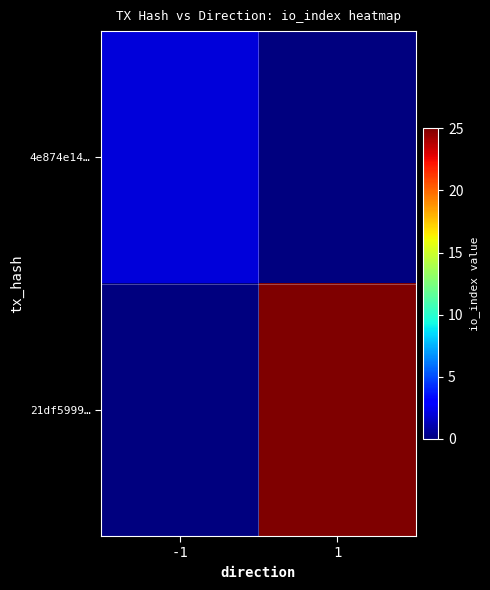

Between 1 and -1, which is larger?

-1